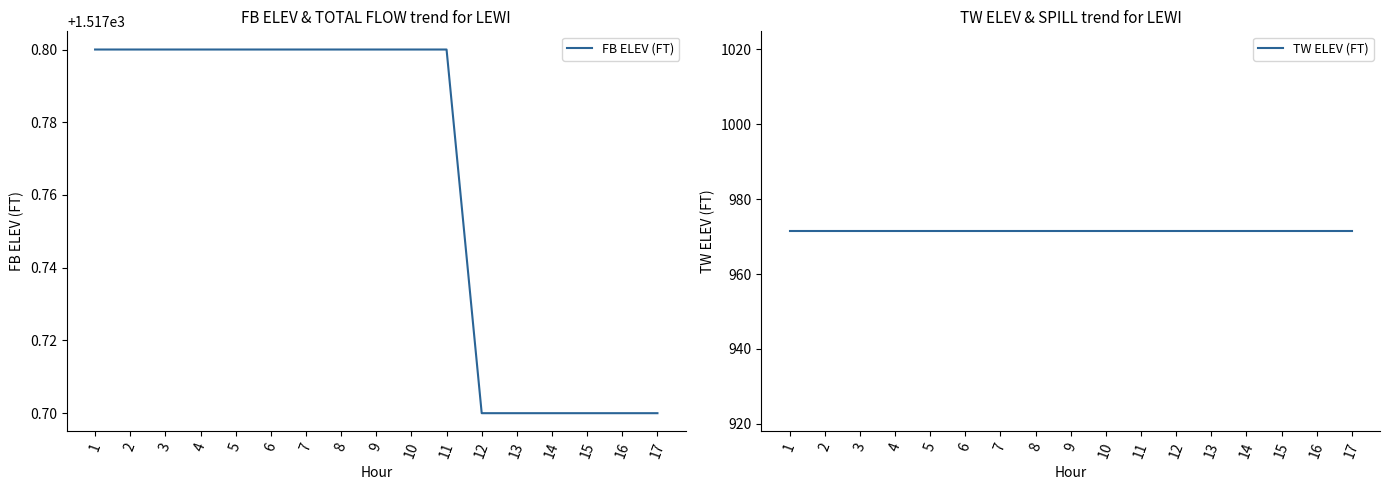

What is the lowest value of the FB ELEV (FT) series?

1517.7